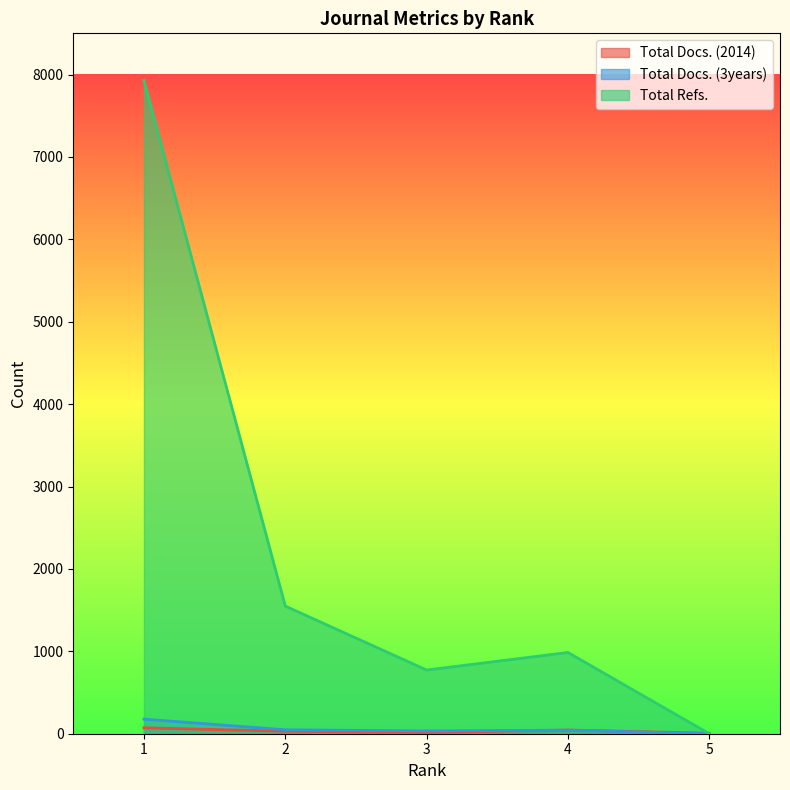

At which category does Total Docs. (2014) reach its first local peak?

4